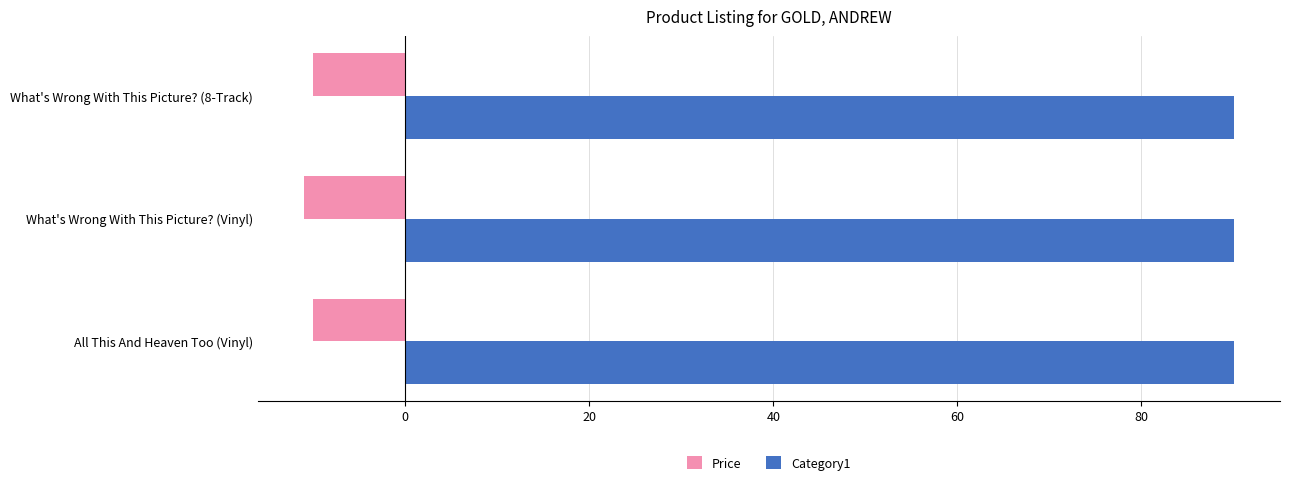

At how many categories does at least one series exceed 52?

3